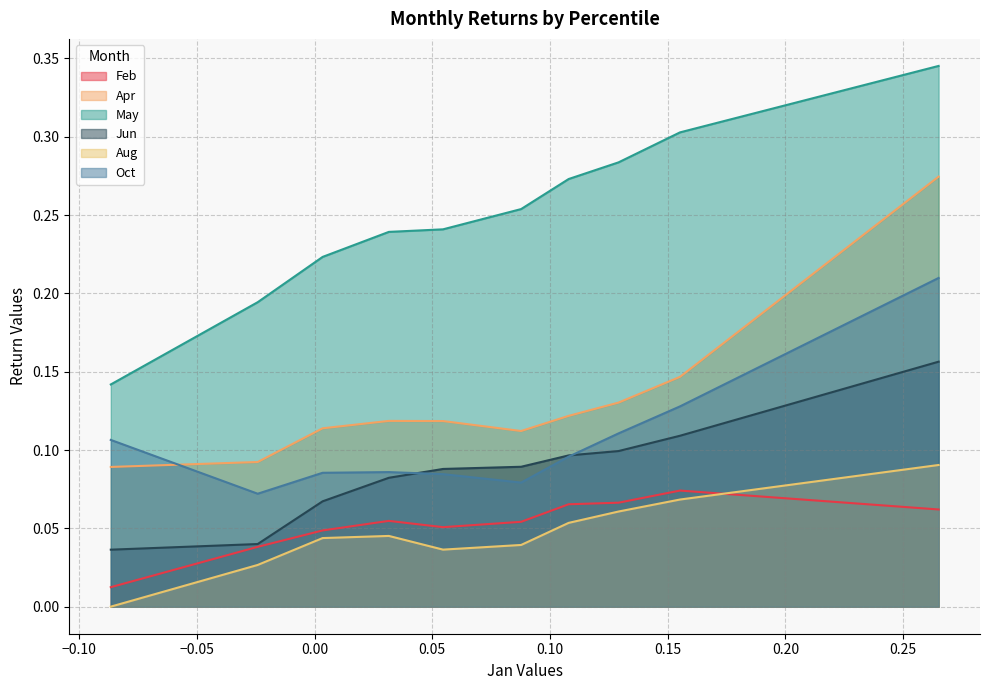

Where is the first local minimum for Oct?

pct15